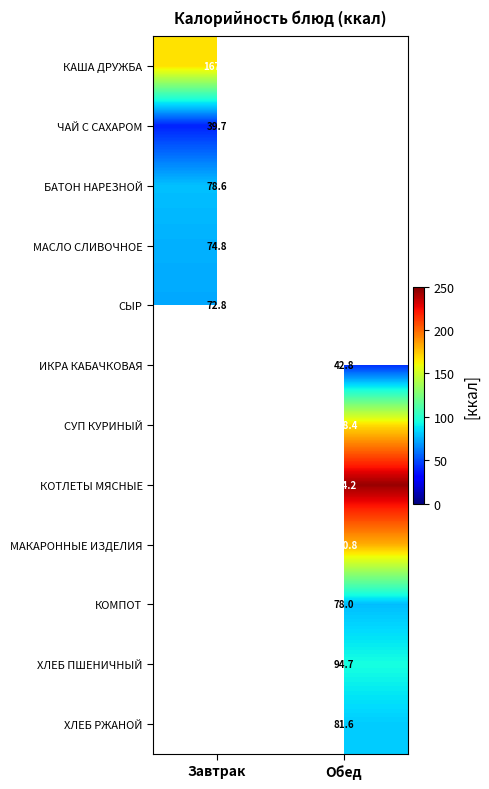

Between Обед and Завтрак, which is larger?

Завтрак